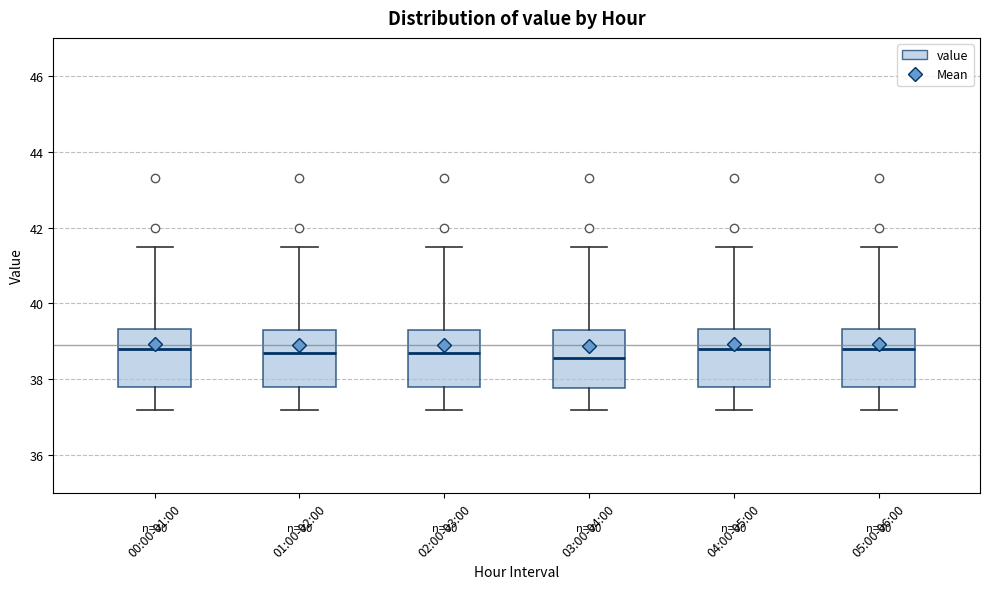

Where is the upper edge of the box for 03:00-04:00 on the y-axis? The values are not printed on the chart, so give them approximately, as read against the axis.

39.4